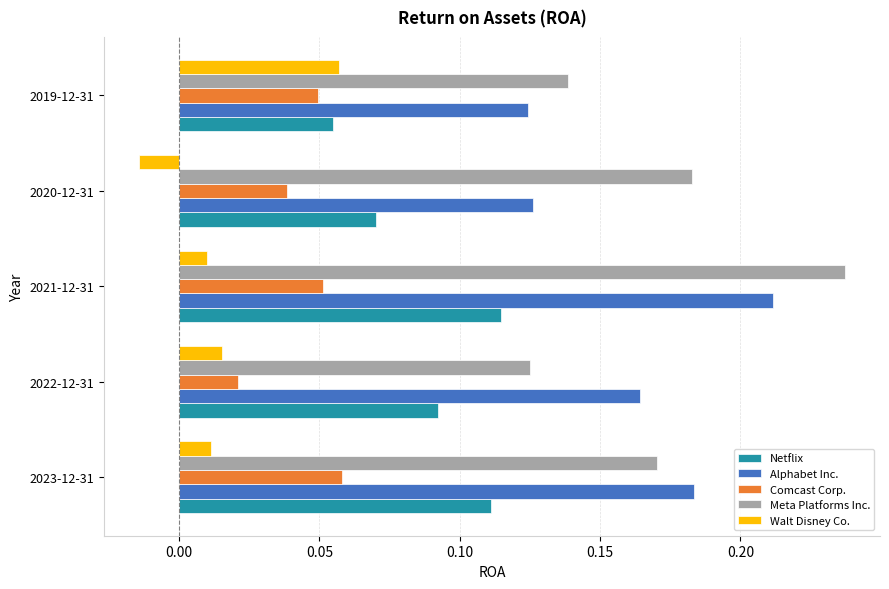

Is the value of Walt Disney Co. at 2022-12-31 greater than the value of Alphabet Inc. at 2020-12-31?

No